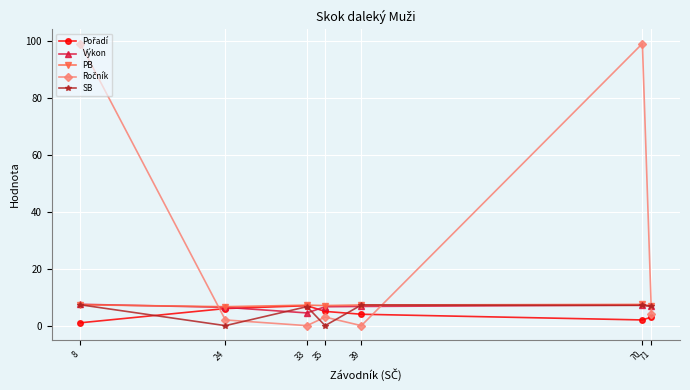

What is the difference between the highest and lowest values at 33?

7.2